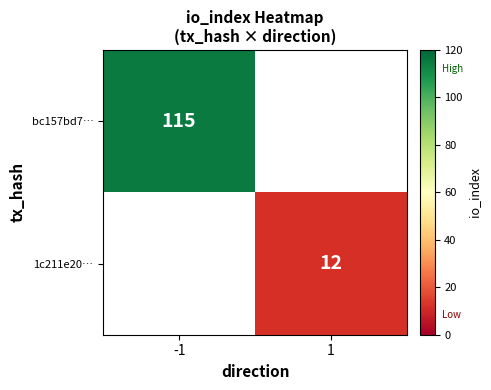

Is it true that bc157bd7… equals 183 at -1?

False